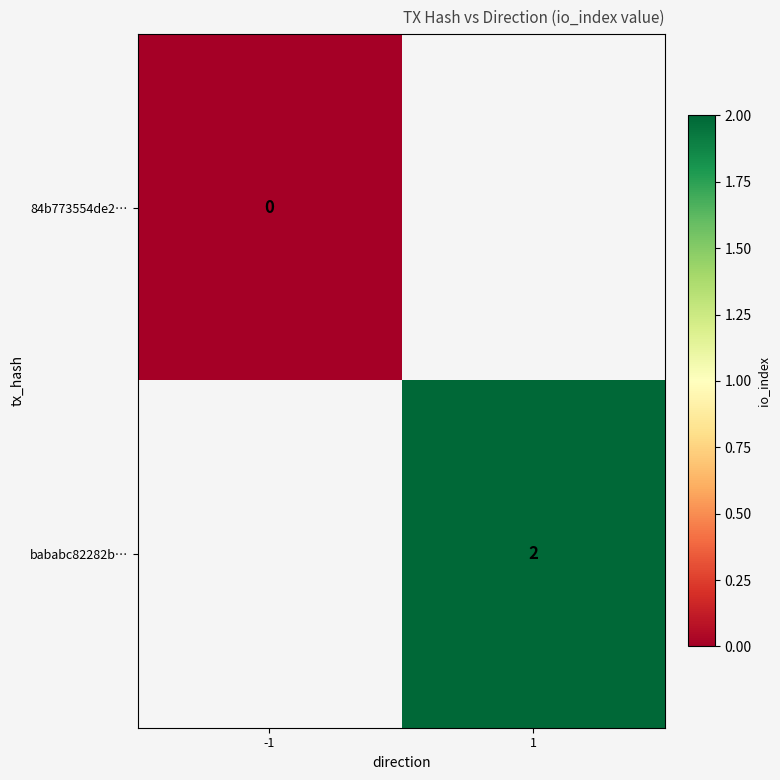

Is it true that bababc82282b… equals 2 at 1?

True